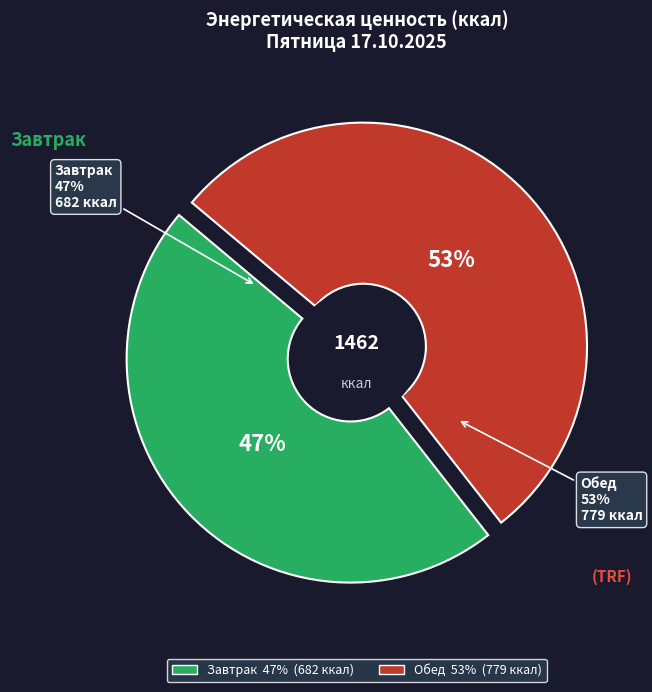

Is it true that Обед is 43% of the pie?

False